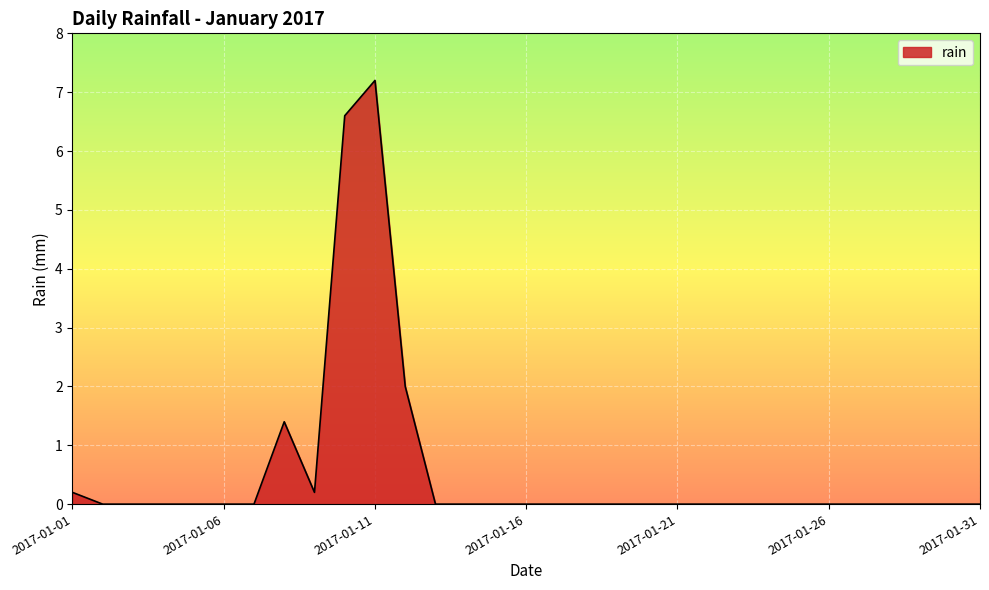

Reading left to right, extract all data points from this chart.

0.2	0.0	0.0	0.0	0.0	0.0	0.0	1.4	0.2	6.6	7.2	2.0	0.0	0.0	0.0	0.0	0.0	0.0	0.0	0.0	0.0	0.0	0.0	0.0	0.0	0.0	0.0	0.0	0.0	0.0	0.0